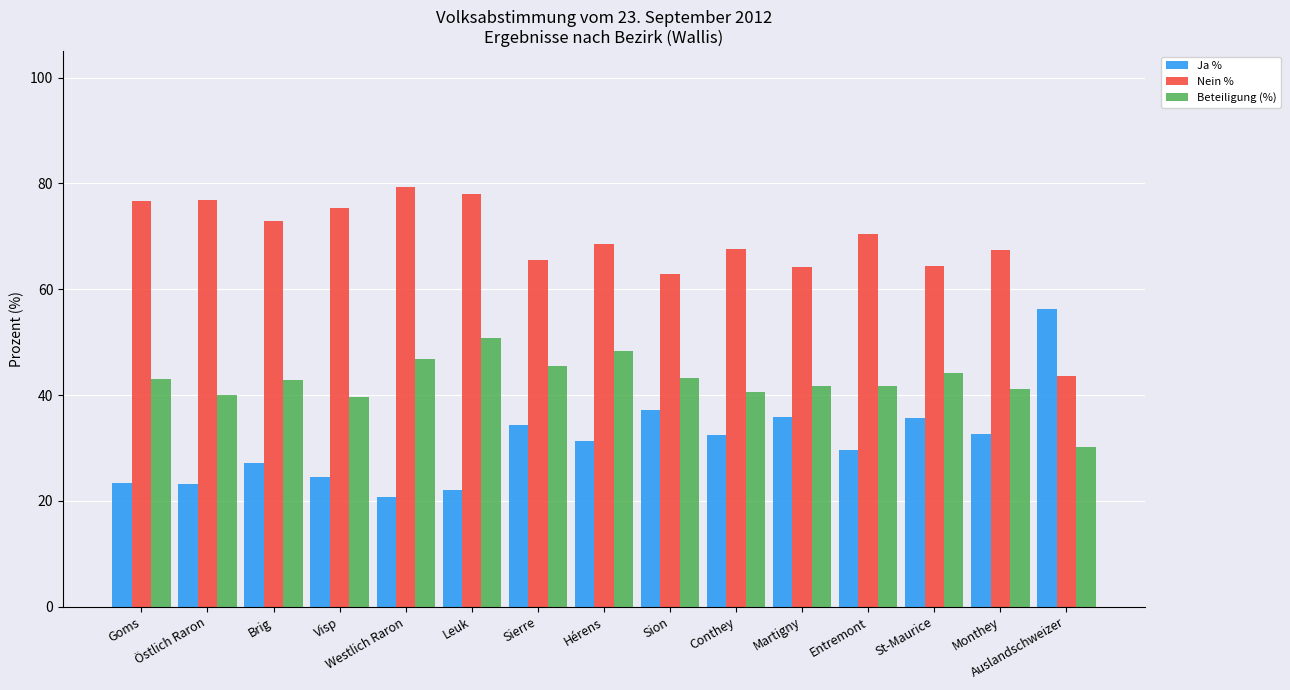

What position from the right is St-Maurice?

3